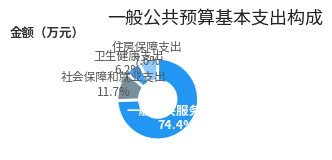

Is it true that 社会保障和就业支出 is 1% of the pie?

False